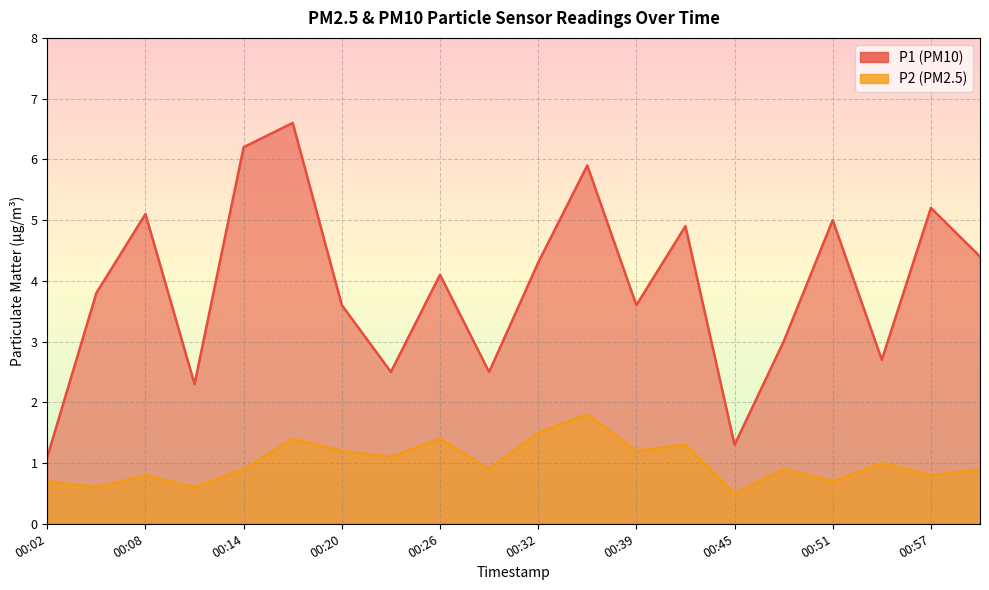

What is the sum of all P1 values?

78.1